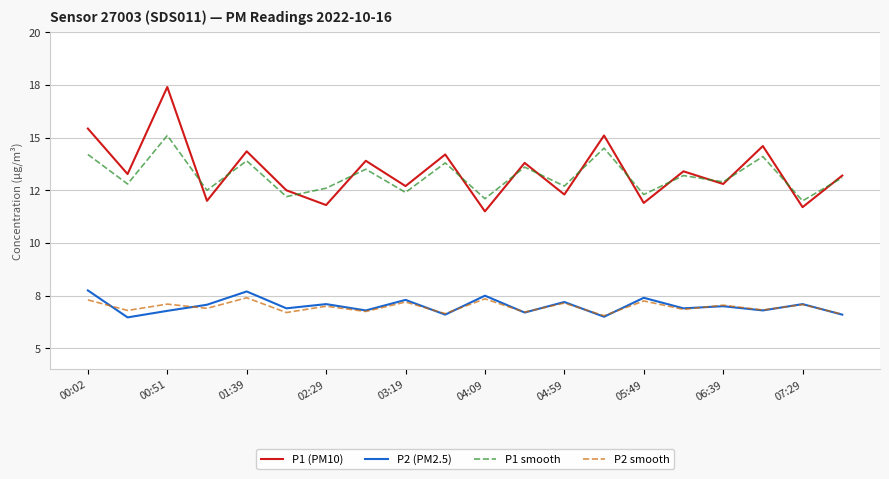

Does the chart display data point markers on the line(s)?

No